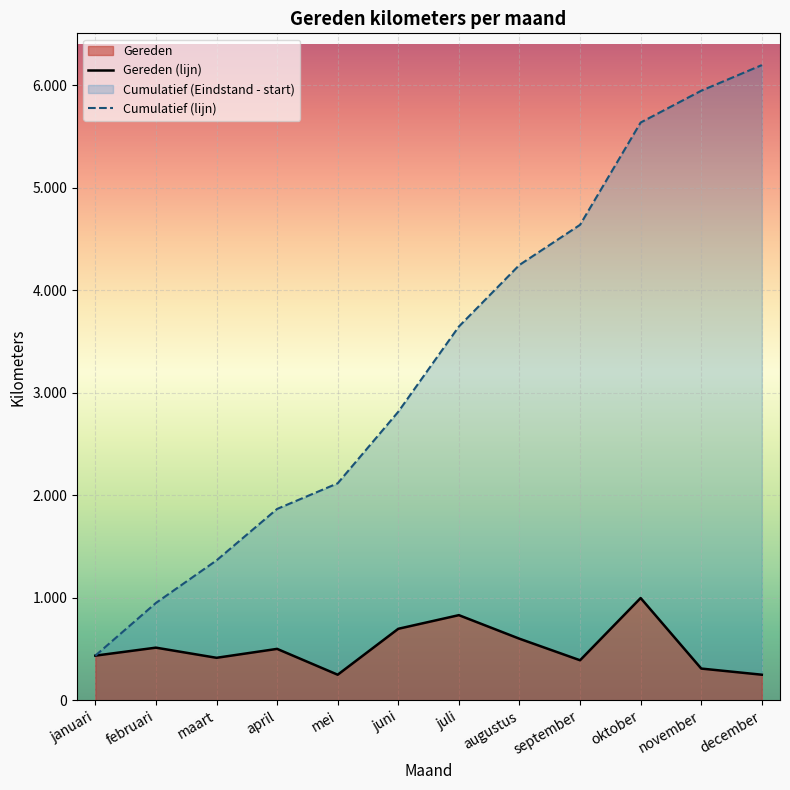

Rank the series by their average value, from lowest to highest.

Gereden (lijn), Cumulatief (lijn)